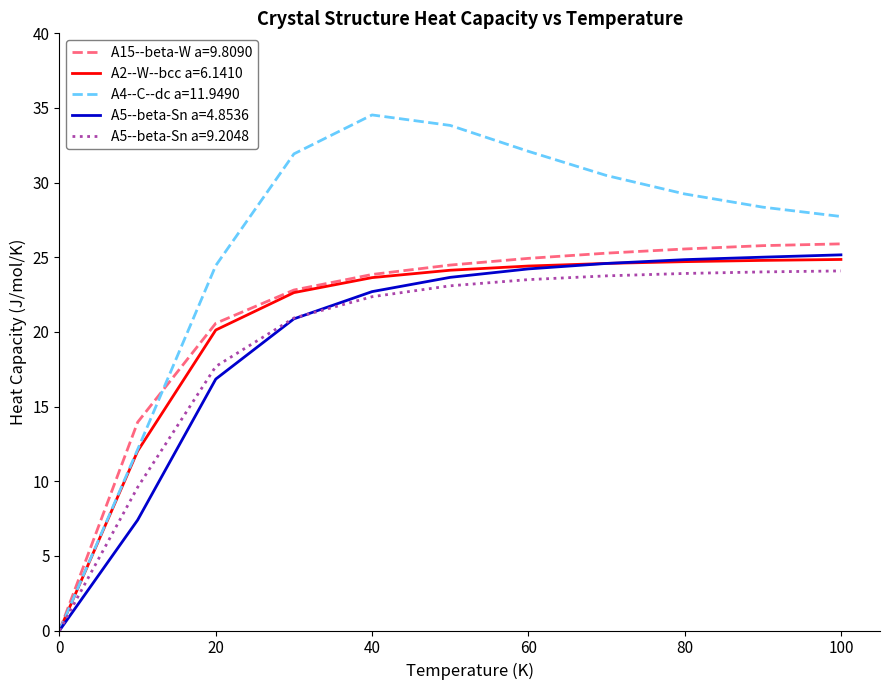

What is the difference between the maximum and minimum values in the A5--beta-Sn a=9.2048 series?

24.1